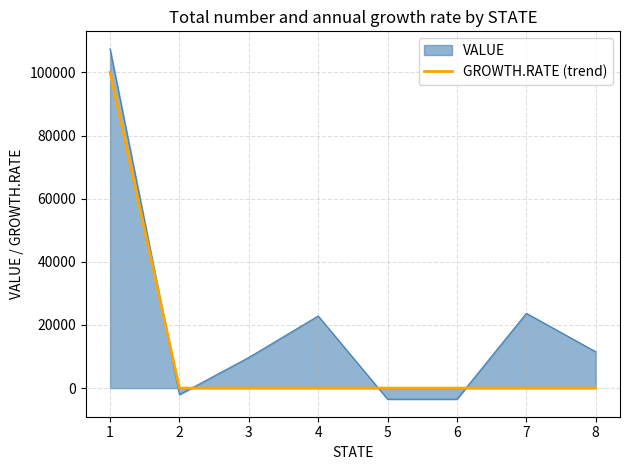

What is the maximum value shown in the chart?

107450.7